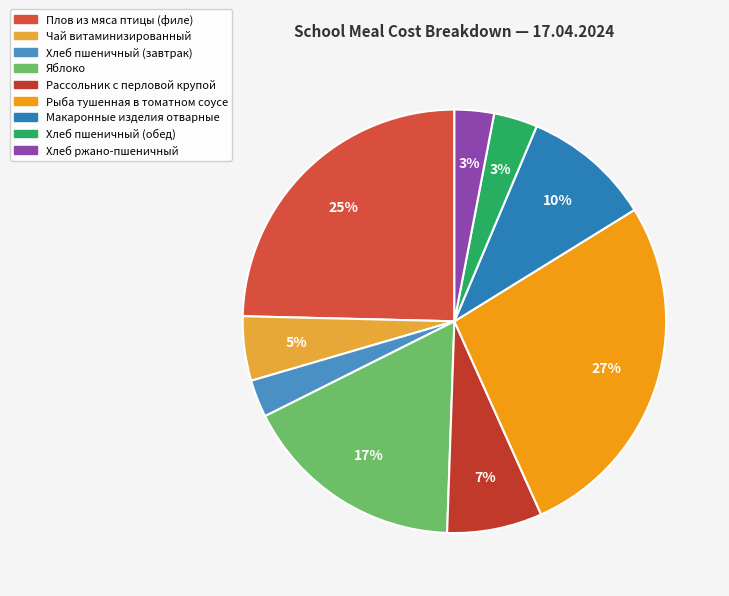

To the nearest percent, what is the difference between the Рыба тушенная в томатном соусе and Хлеб ржано-пшеничный slice percentages?

24%